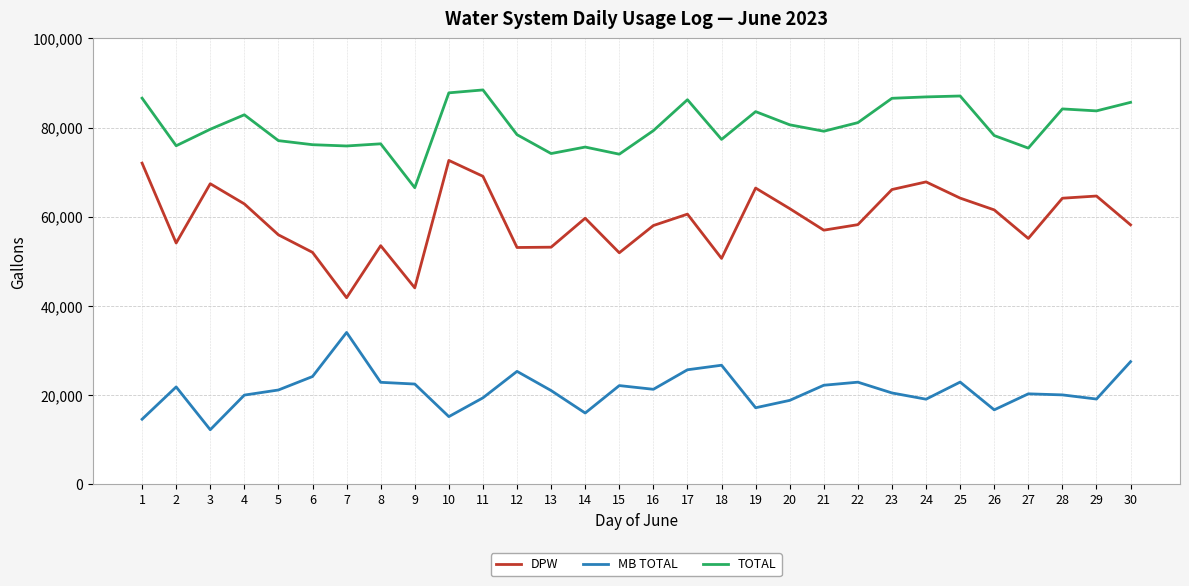

Which category has the lowest value in the MB TOTAL series?

3